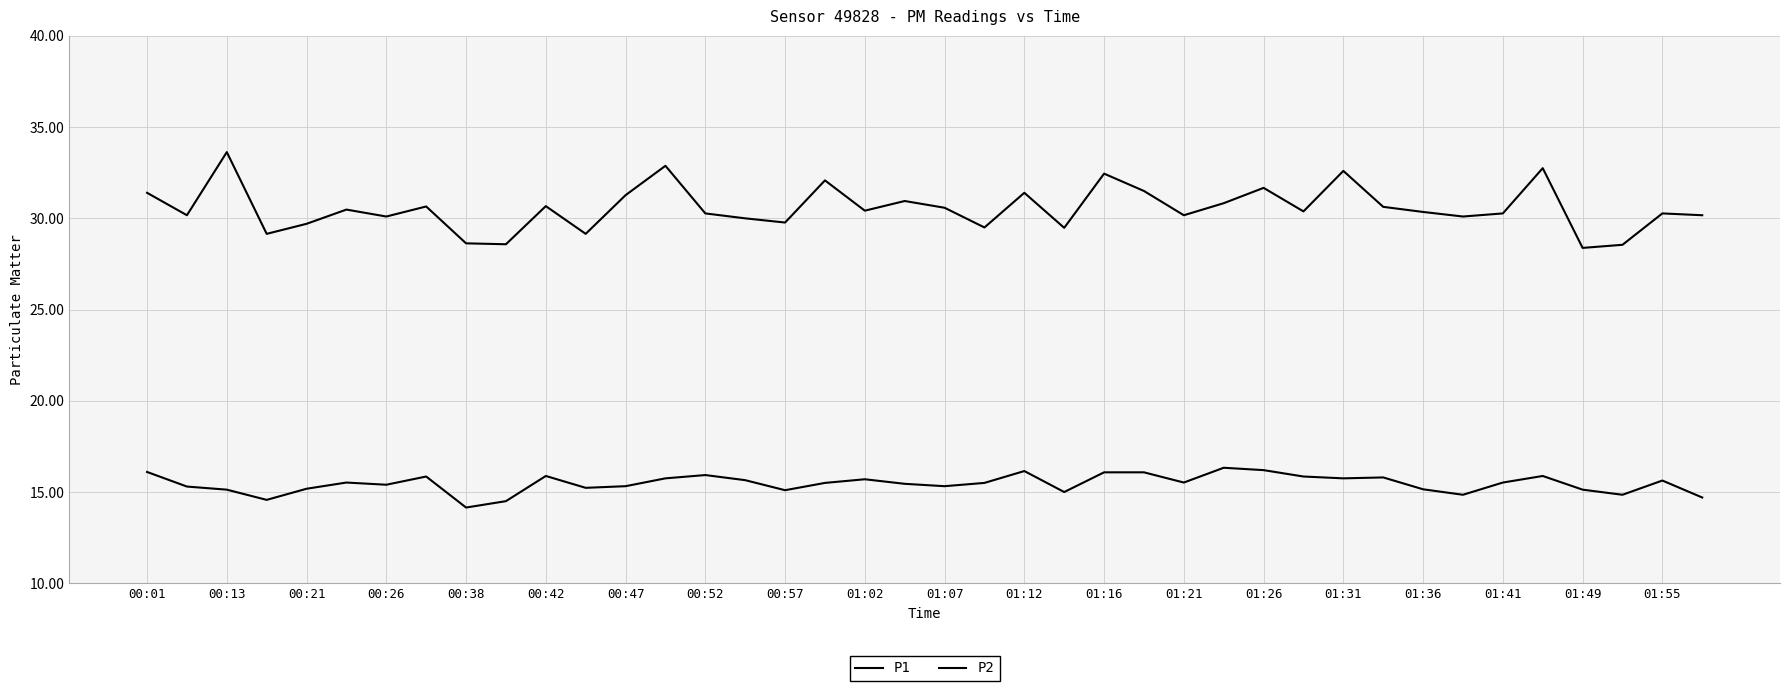

How many lines are shown in the chart?

2